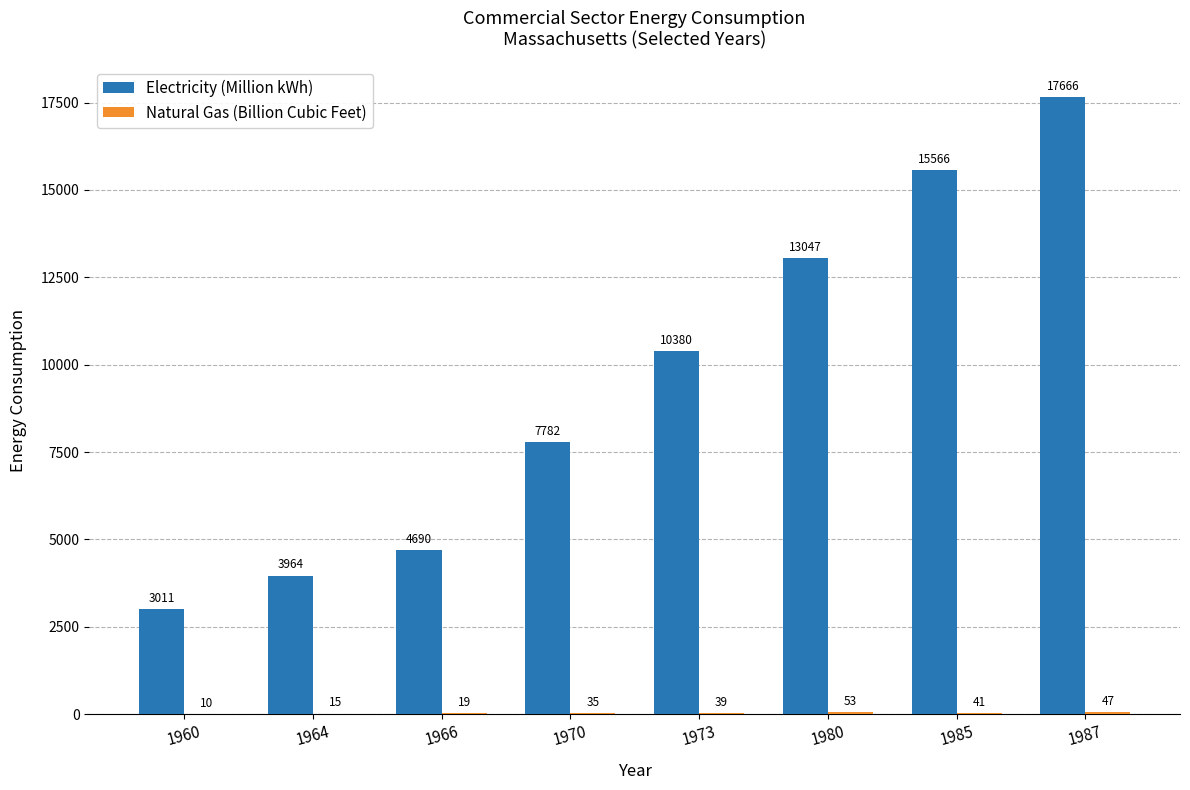

True or false: Electricity (Million kWh) has a value of 4690 at 1966.

True